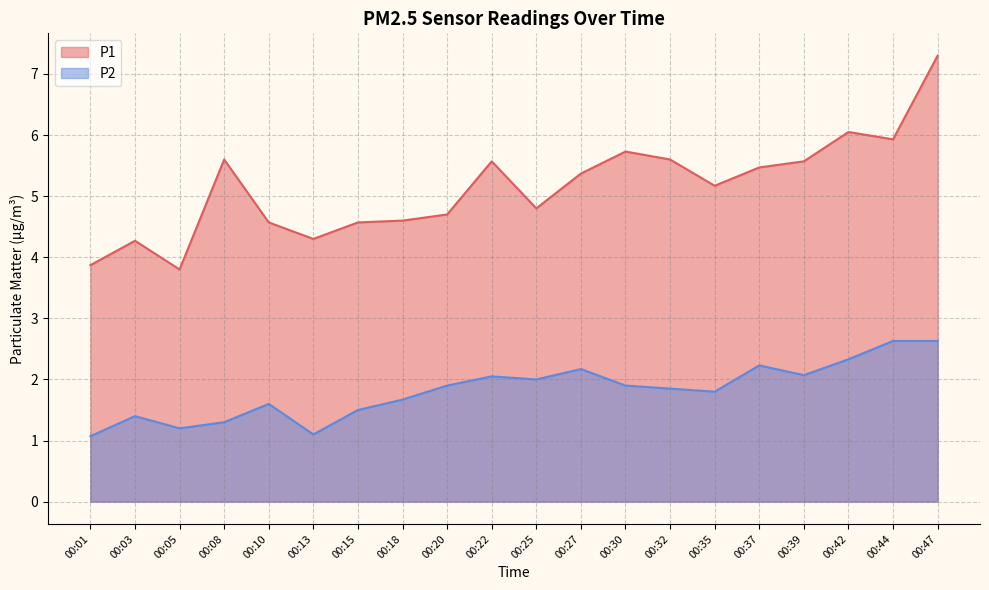

True or false: P2 has more than 2 points higher than both neighbors.

True